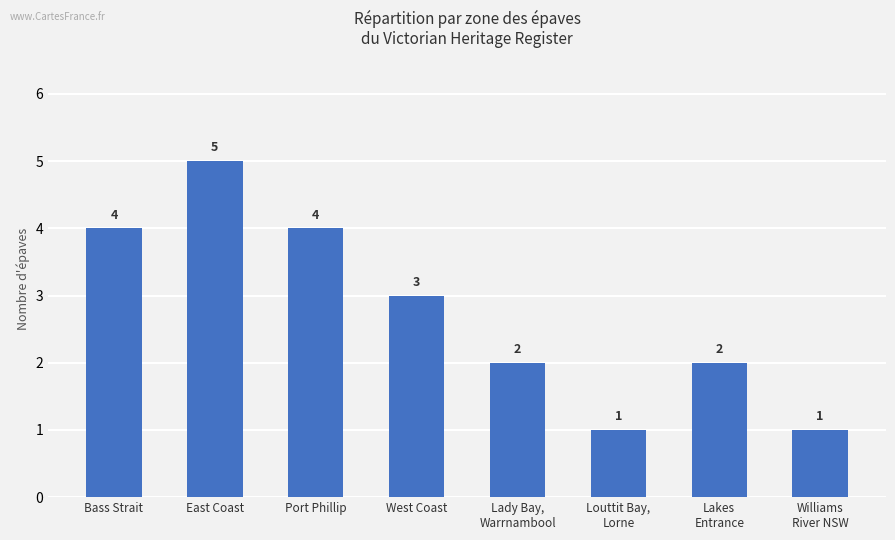

Between Bass Strait and Louttit Bay,
Lorne, which is larger?

Bass Strait